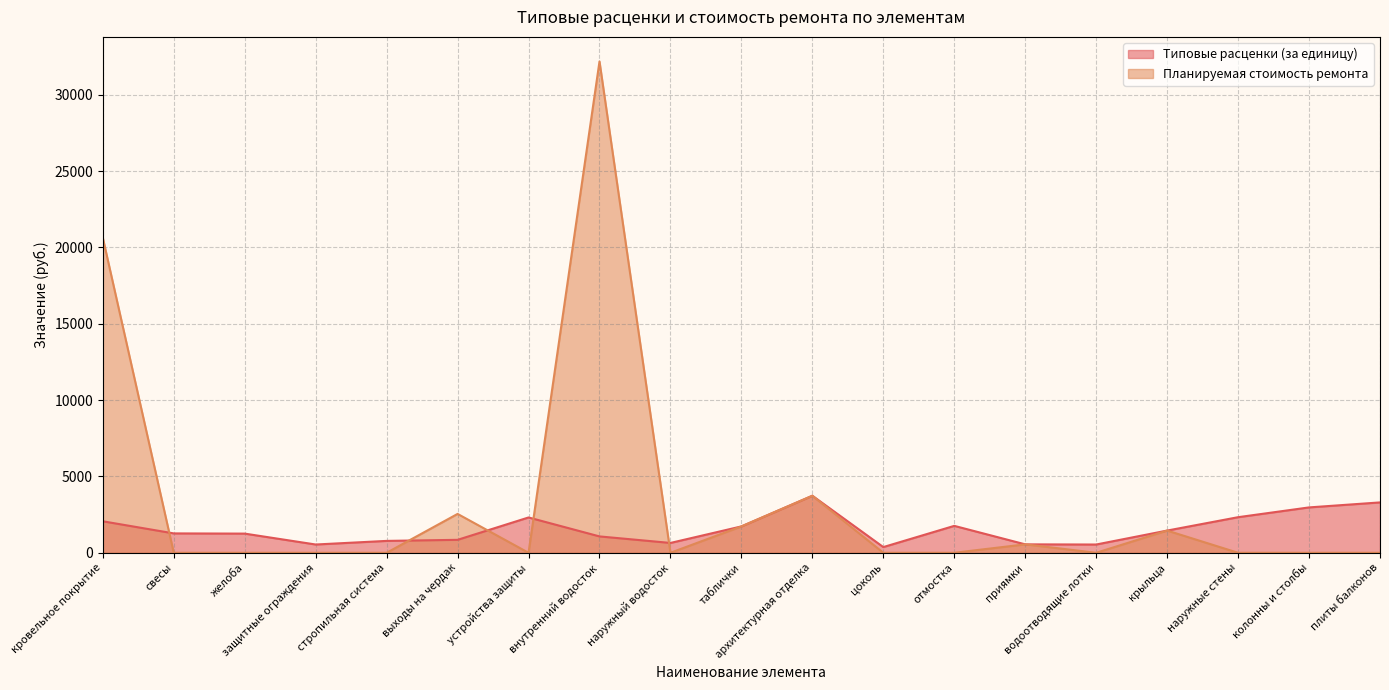

What is the spread (max minus min) of values at наружные стены?

2331.0